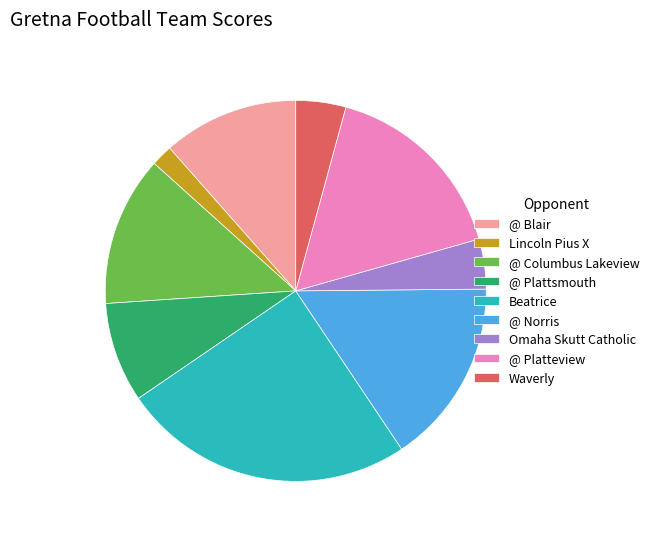

True or false: @ Norris accounts for 16% of the total.

True